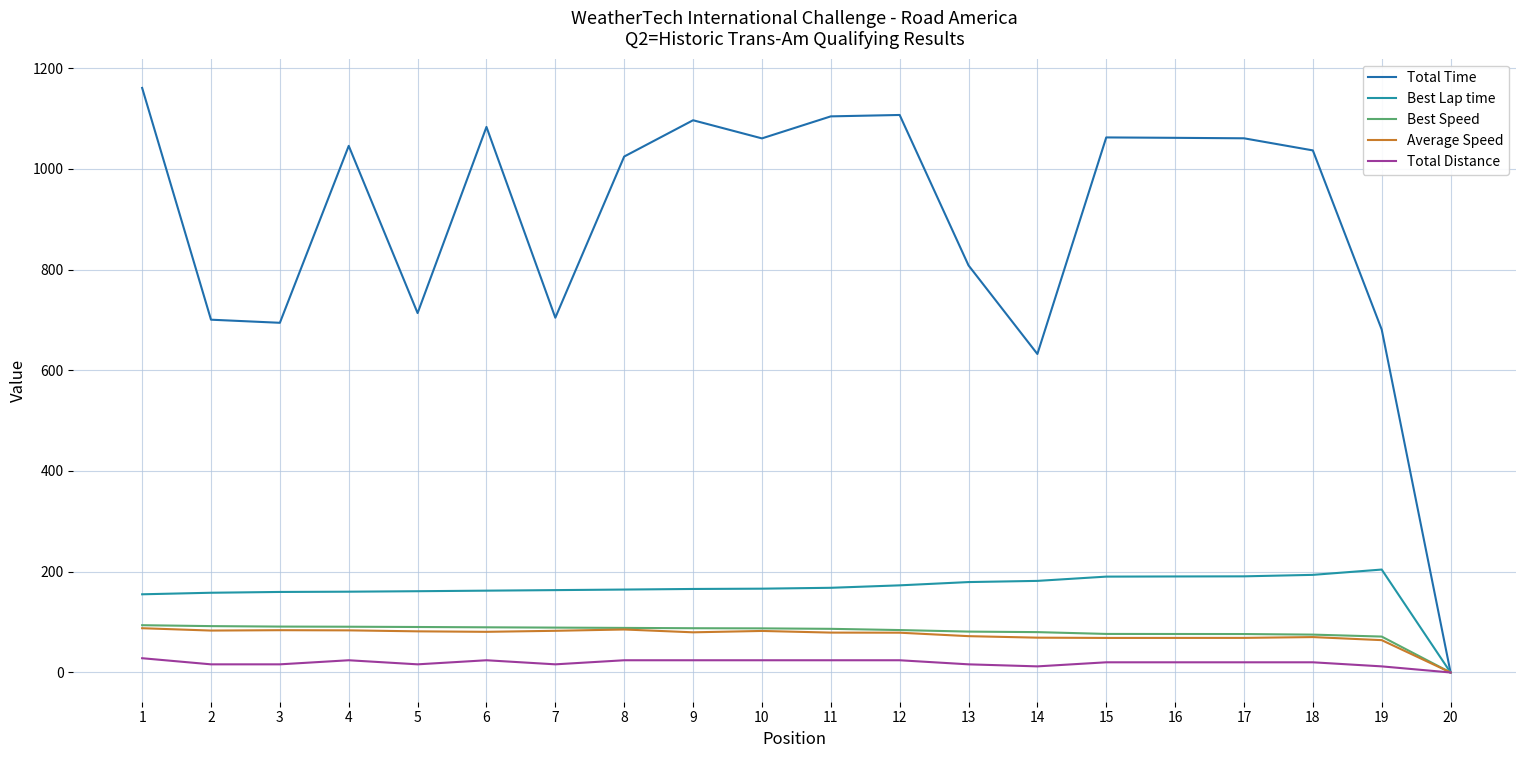

Where is the first local maximum for Total Time?

4